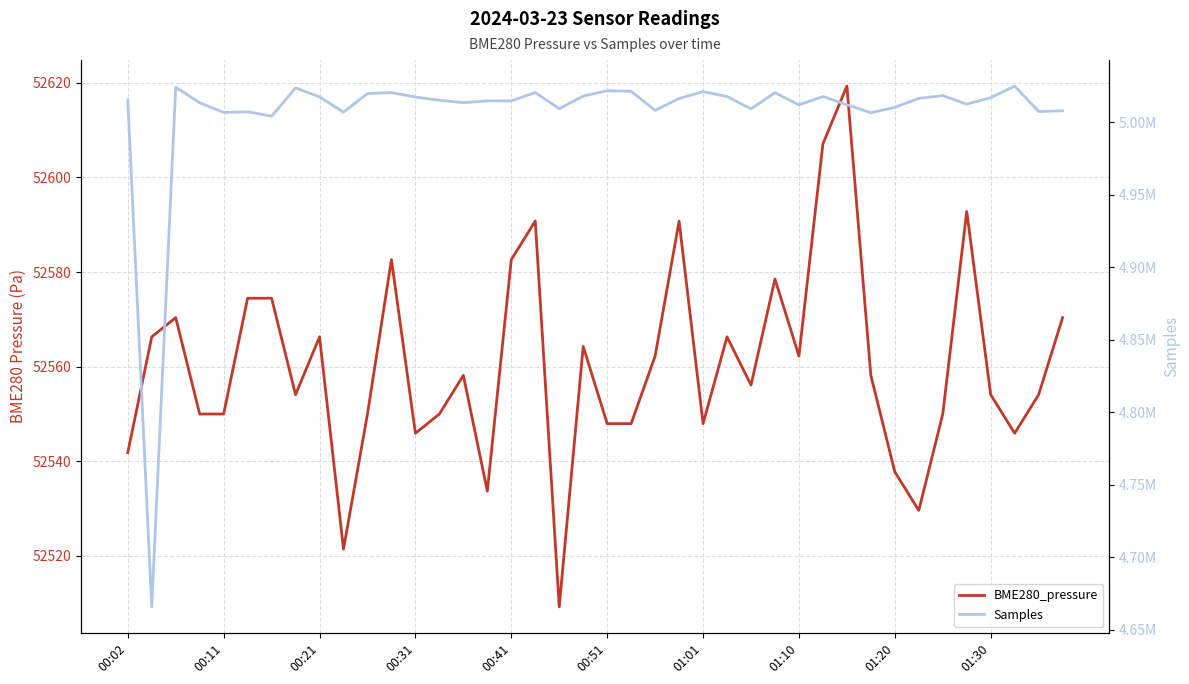

True or false: Samples and BME280_pressure cross at least once.

False